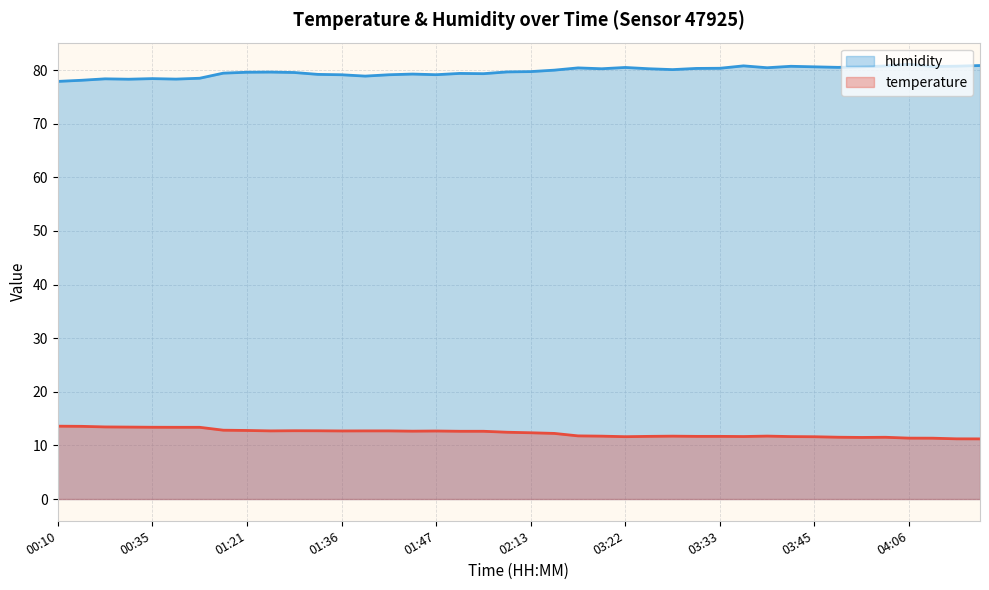

What are all the series names shown in the legend?

humidity, temperature